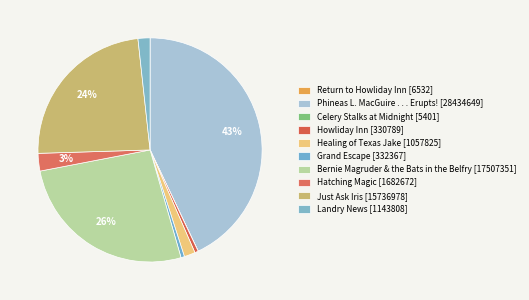

What is the change in value from Howliday Inn to Bernie Magruder & the Bats in the Belfry?

+17176562